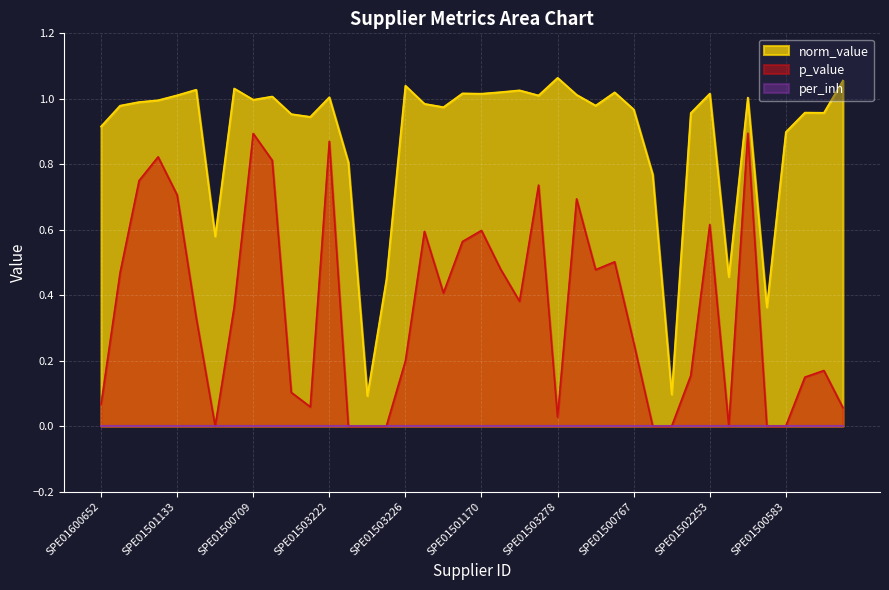

What is the sum of the norm_value values at SPE02300061 and SPE01501026?

1.7